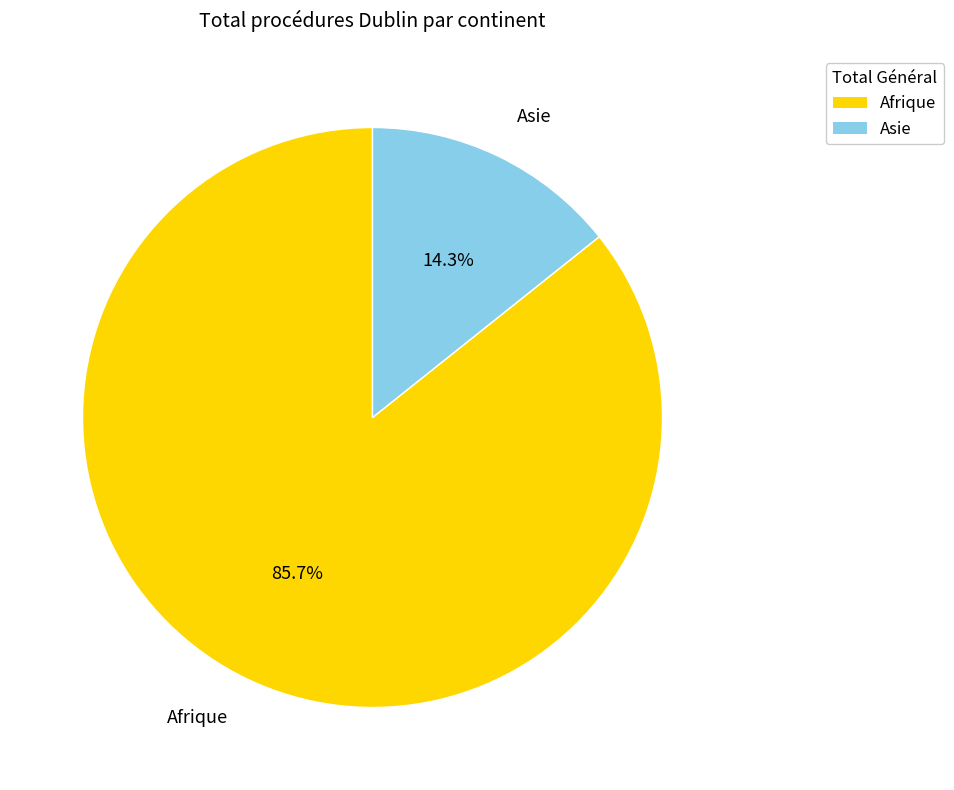

Rank the categories by value from lowest to highest.

Asie, Afrique